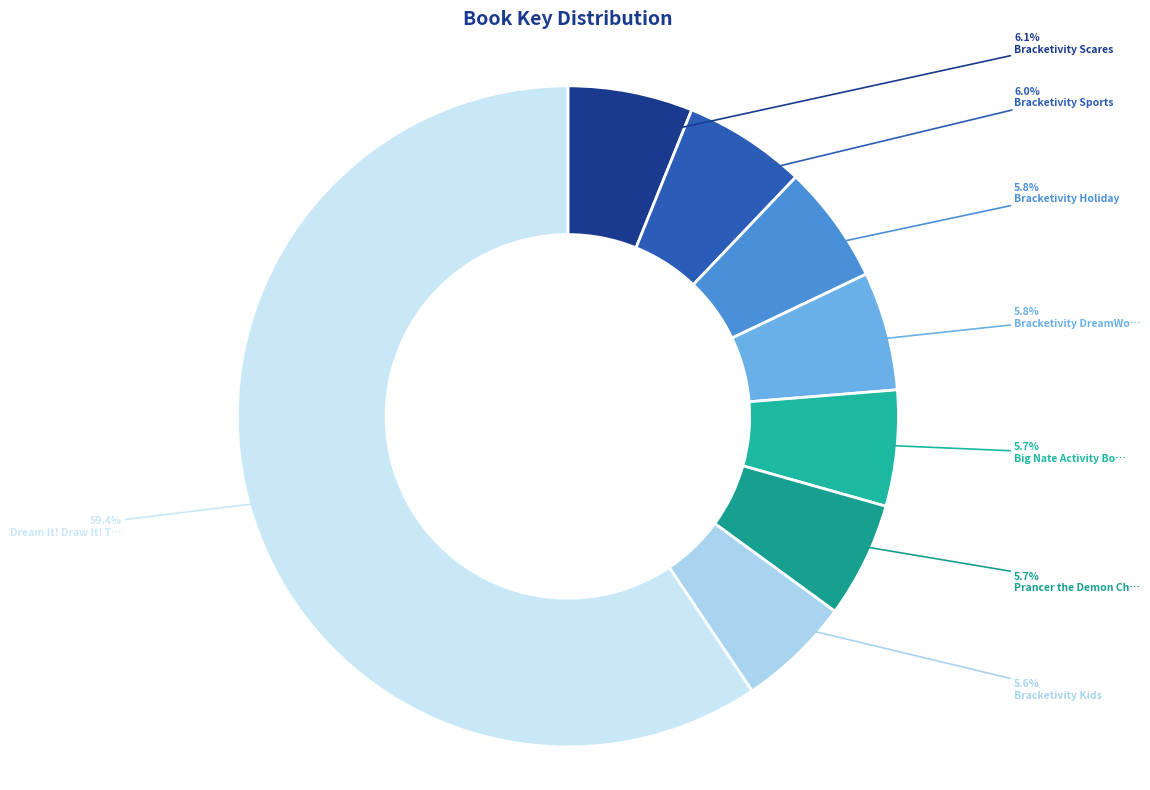

How many slices are in this pie chart?

8